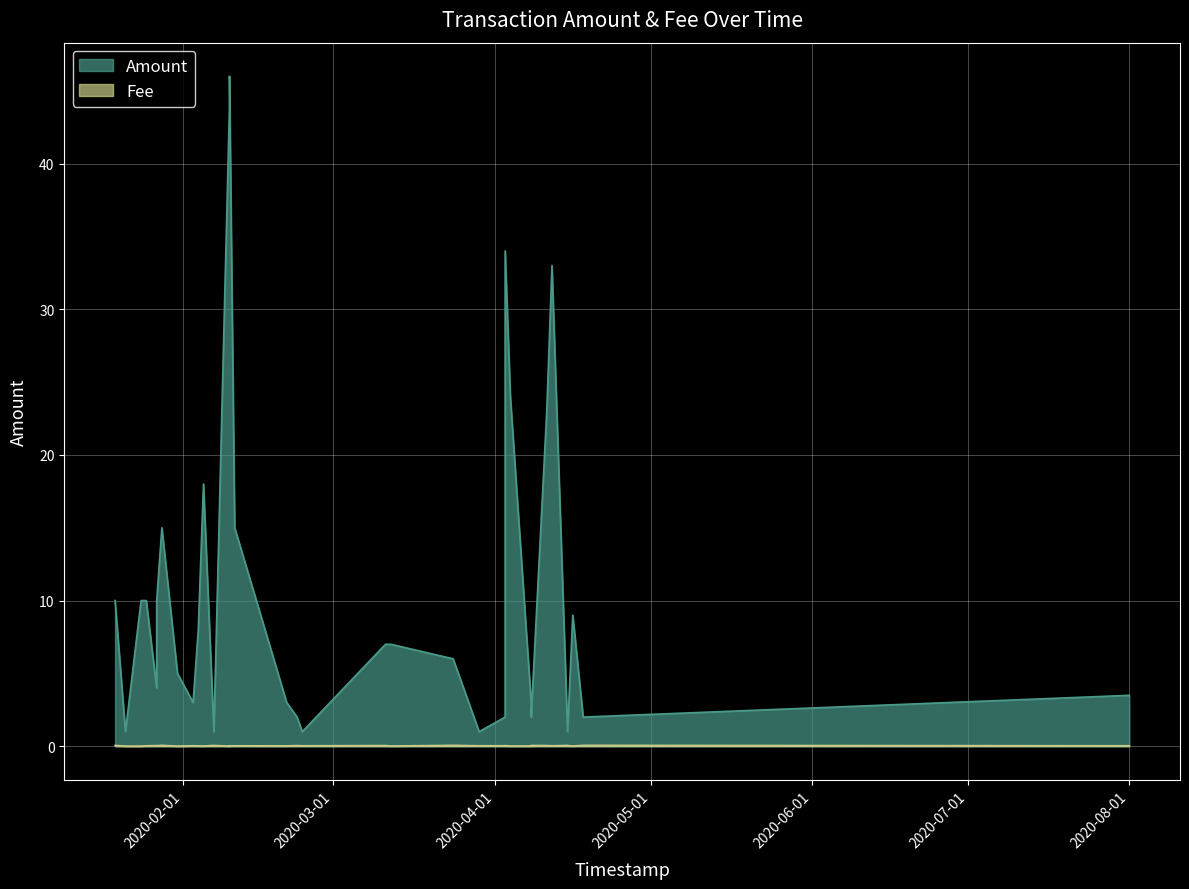

What is the spread (max minus min) of values at 2020-03-24?

5.9